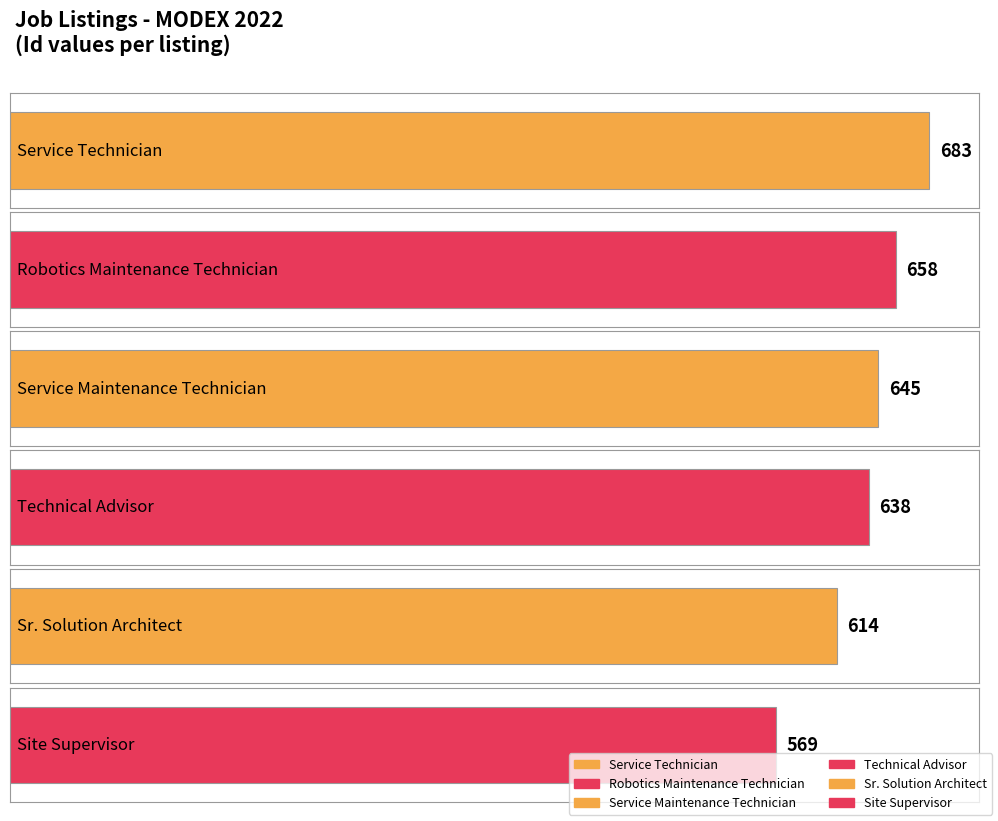

How many data points are less than 645?

3